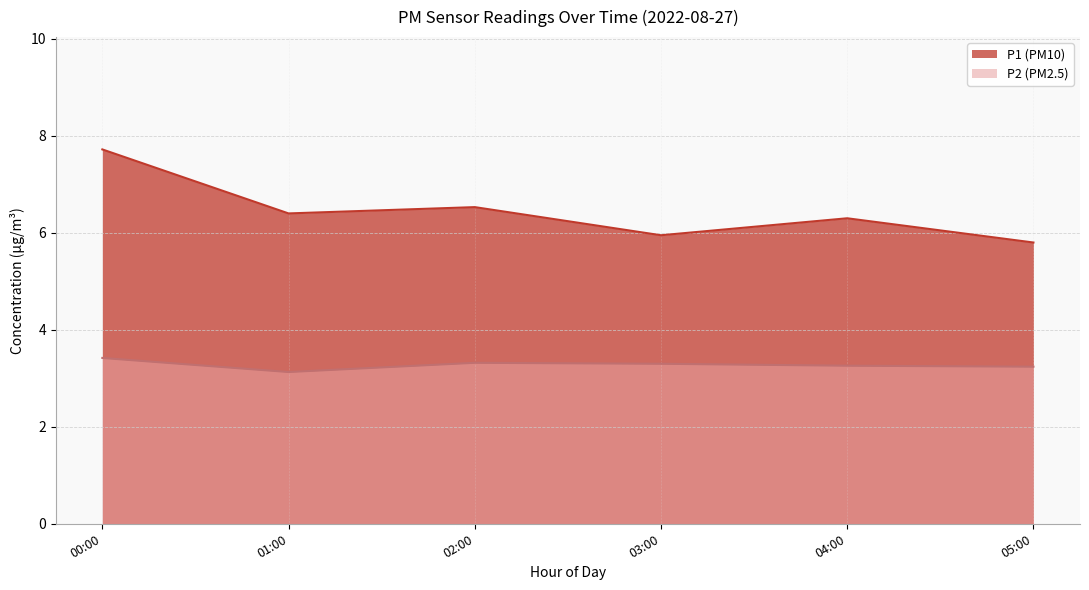

What is the difference between the P1 (PM10) values at 05:00 and 01:00?

0.6